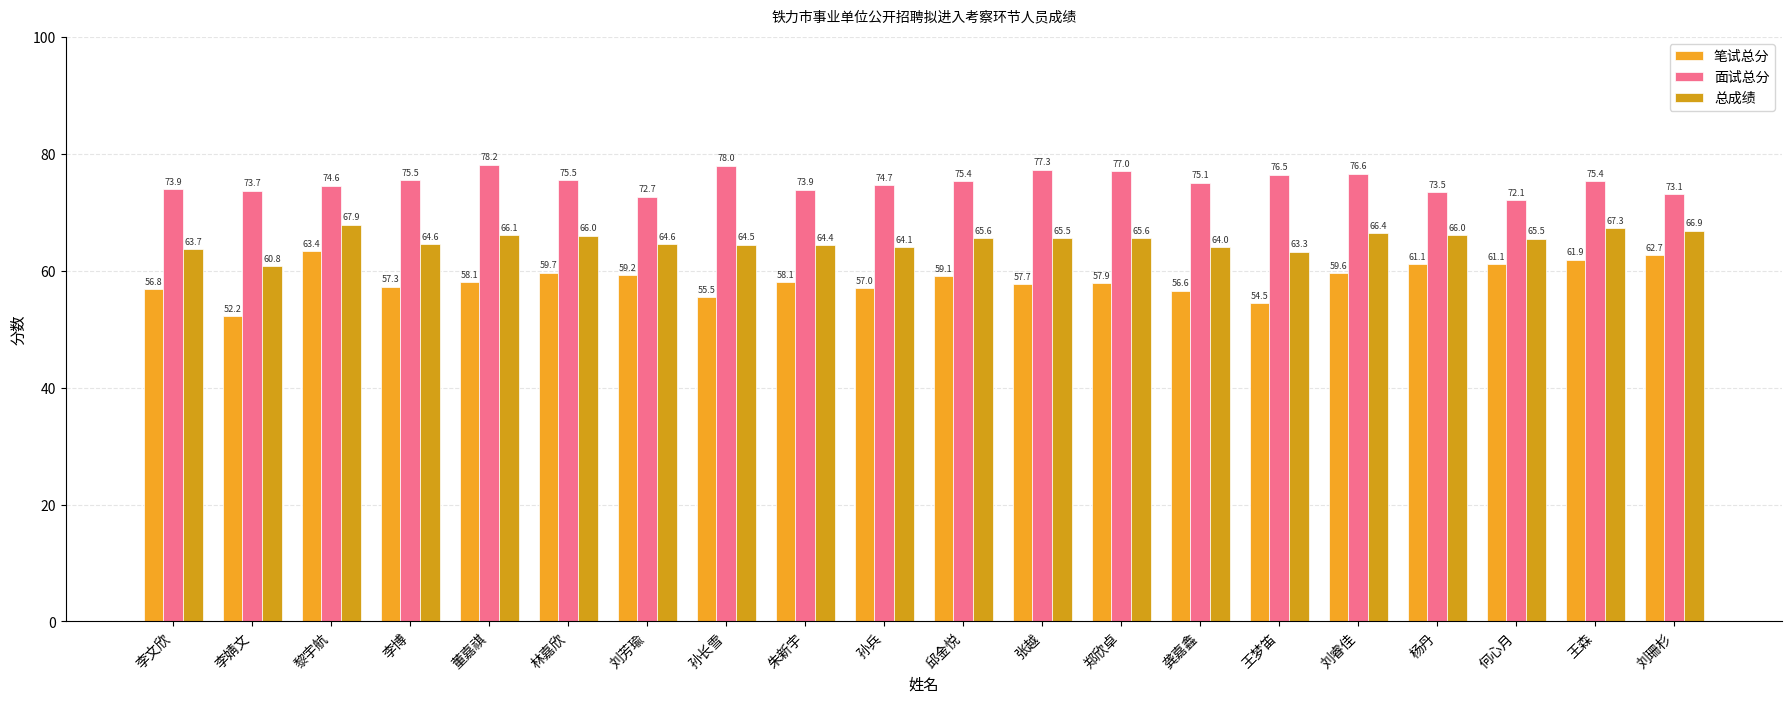

List the series in order of their overall mean, highest first.

面试总分, 总成绩, 笔试总分